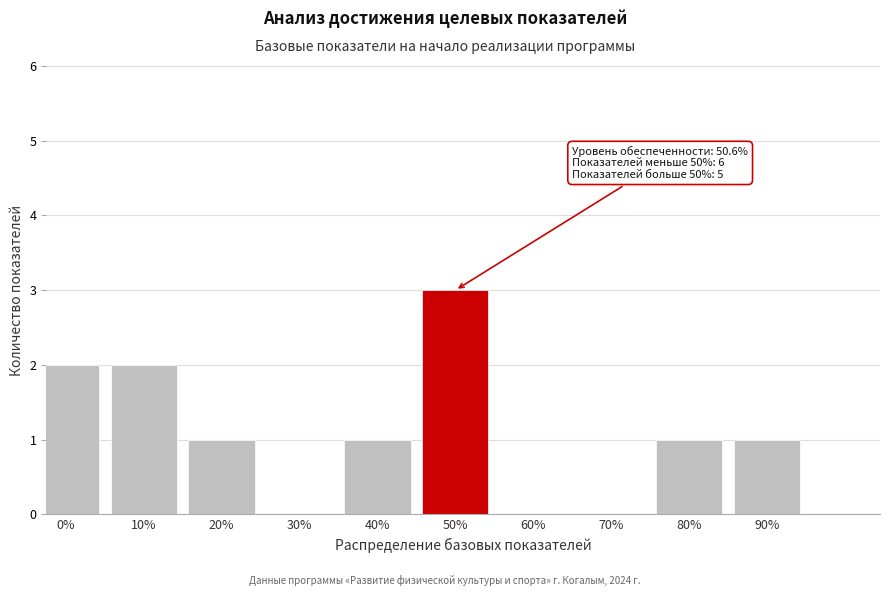

Reading right to left, what are all the values shown in this chart?

90%=1	80%=1	70%=0	60%=0	50%=3	40%=1	30%=0	20%=1	10%=2	0%=2